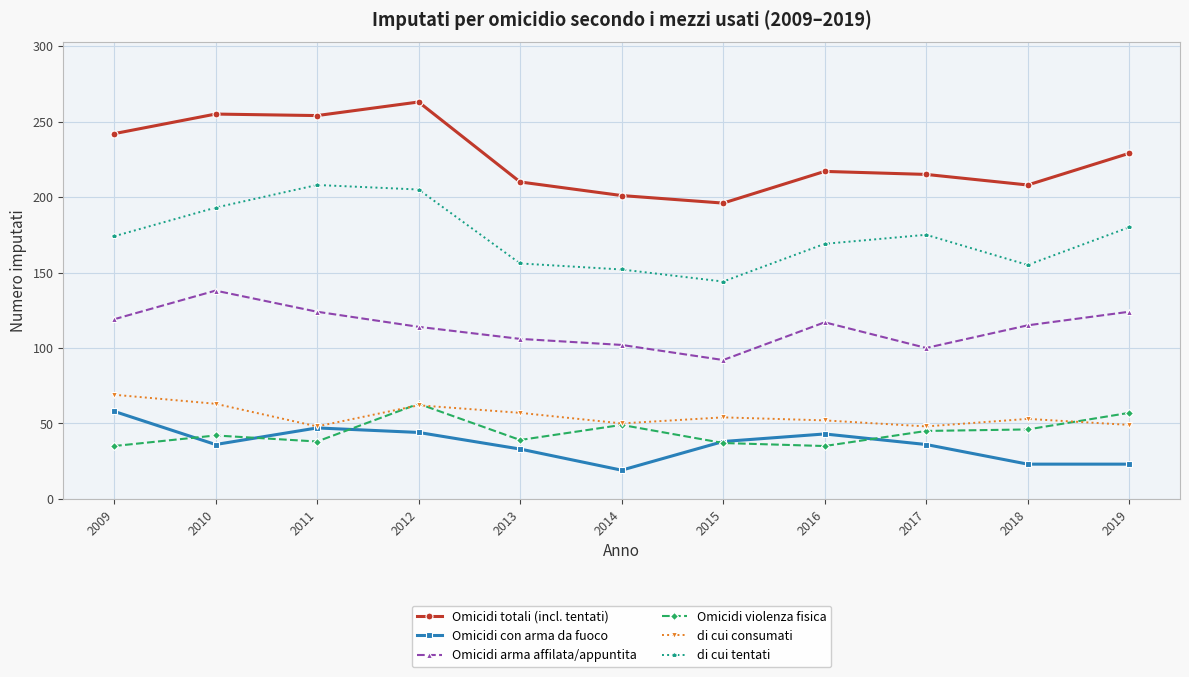

What is the maximum value shown in the chart?

263